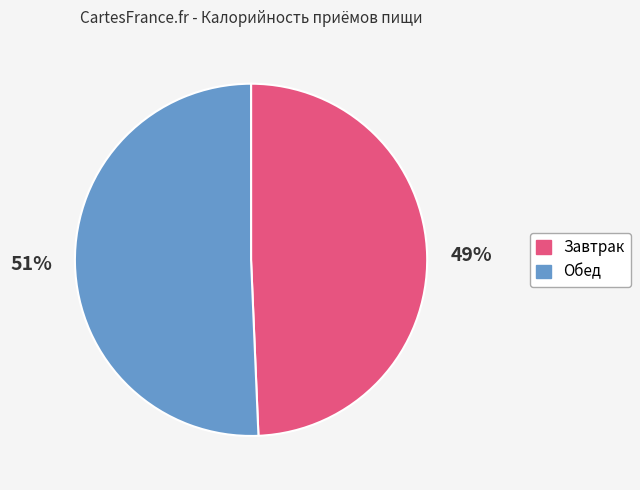

Rank the categories by value from highest to lowest.

Обед, Завтрак